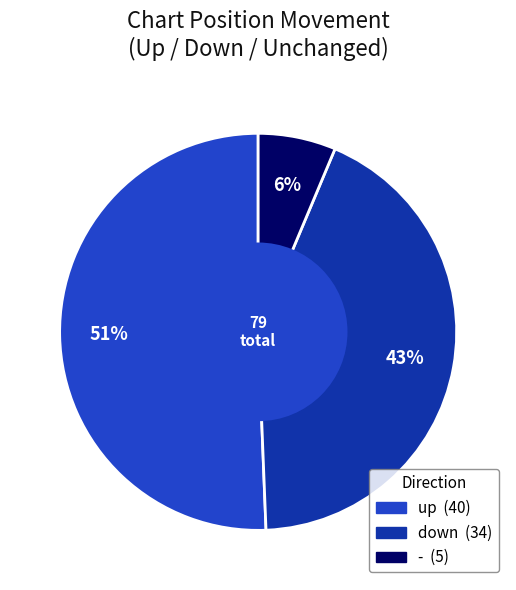

Between - and up, which is larger?

up